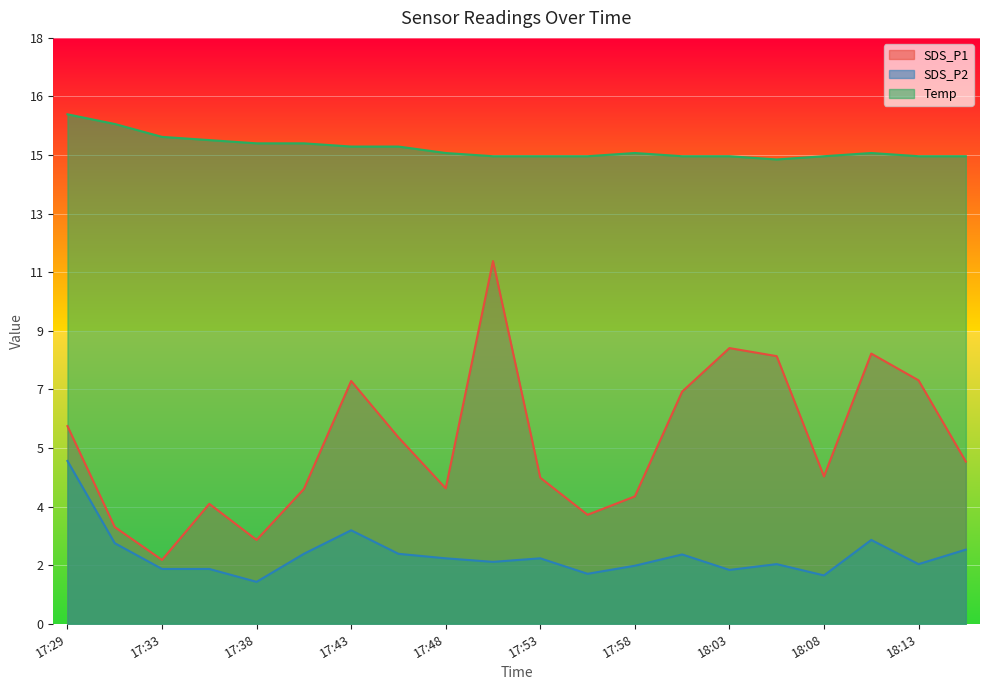

True or false: SDS_P1 and Temp cross at least once.

False